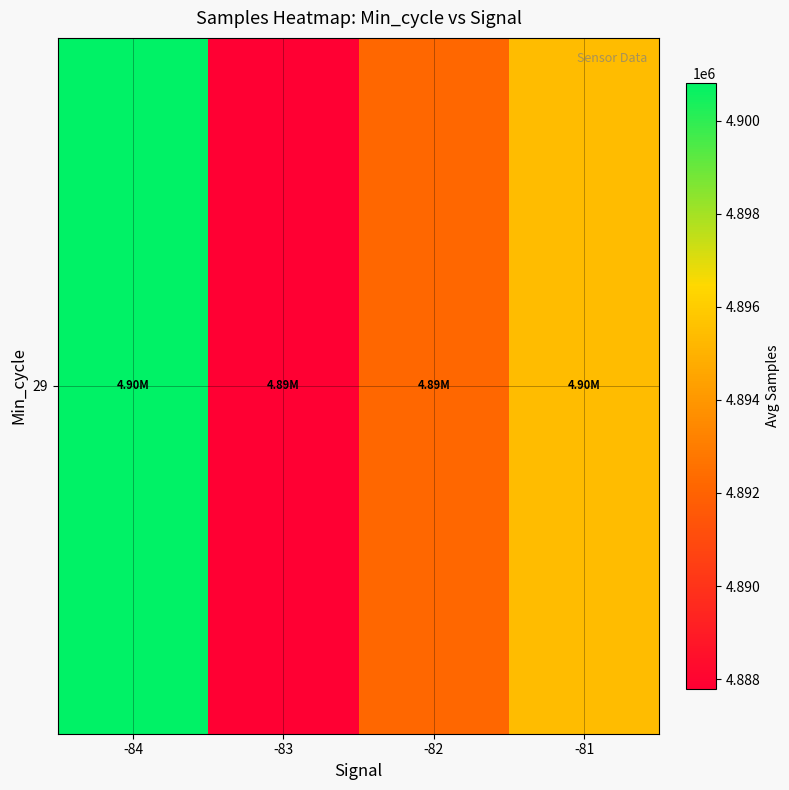

List the labels in order of value, largest first.

-84, -81, -82, -83